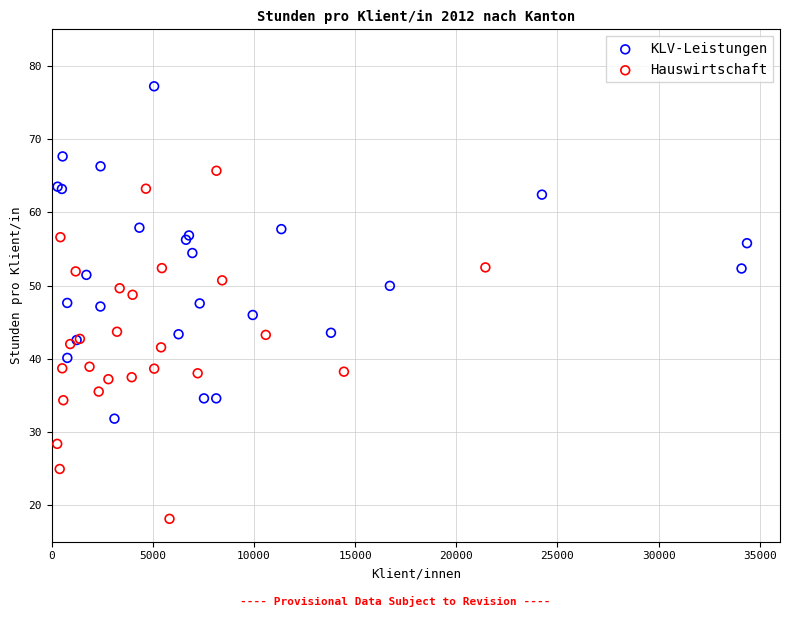

Which series contains the highest Y value?

KLV-Leistungen